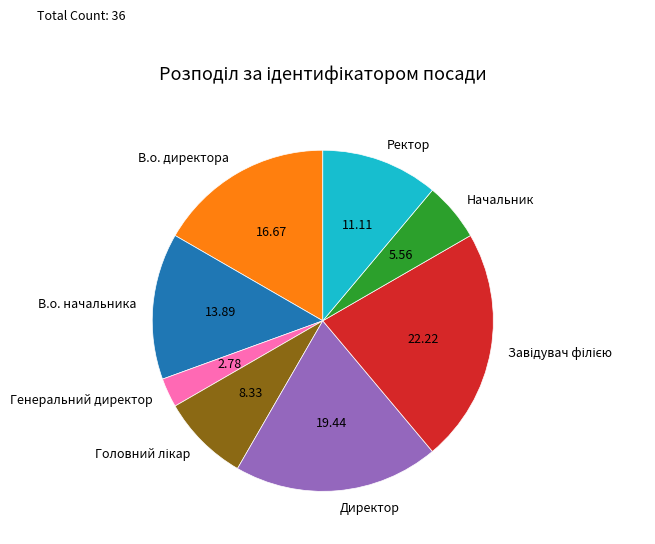

What is the smallest slice in the pie chart?

Генеральний директор